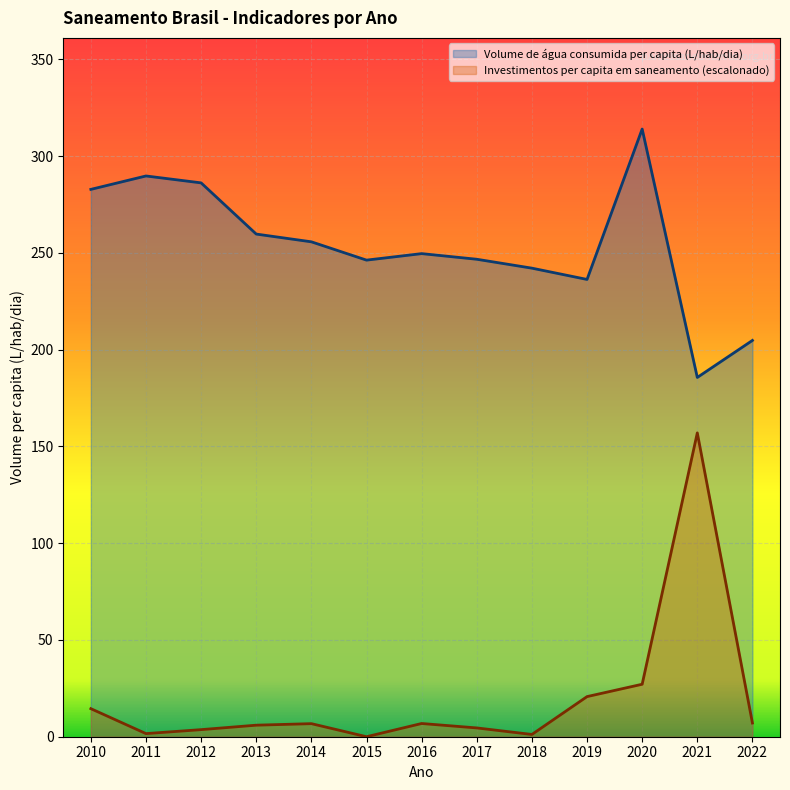

List the labels in order of Volume de água consumida per capita (L/hab/dia) value, largest first.

2020, 2011, 2012, 2010, 2013, 2014, 2016, 2017, 2015, 2018, 2019, 2022, 2021